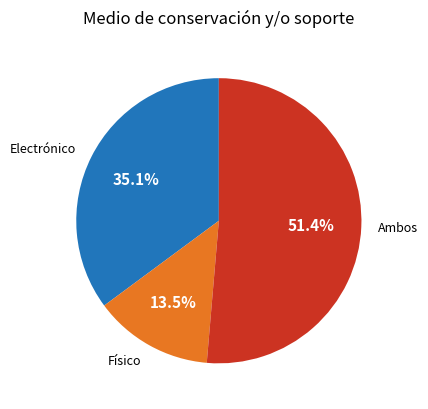

Is Electrónico the majority of the pie?

No